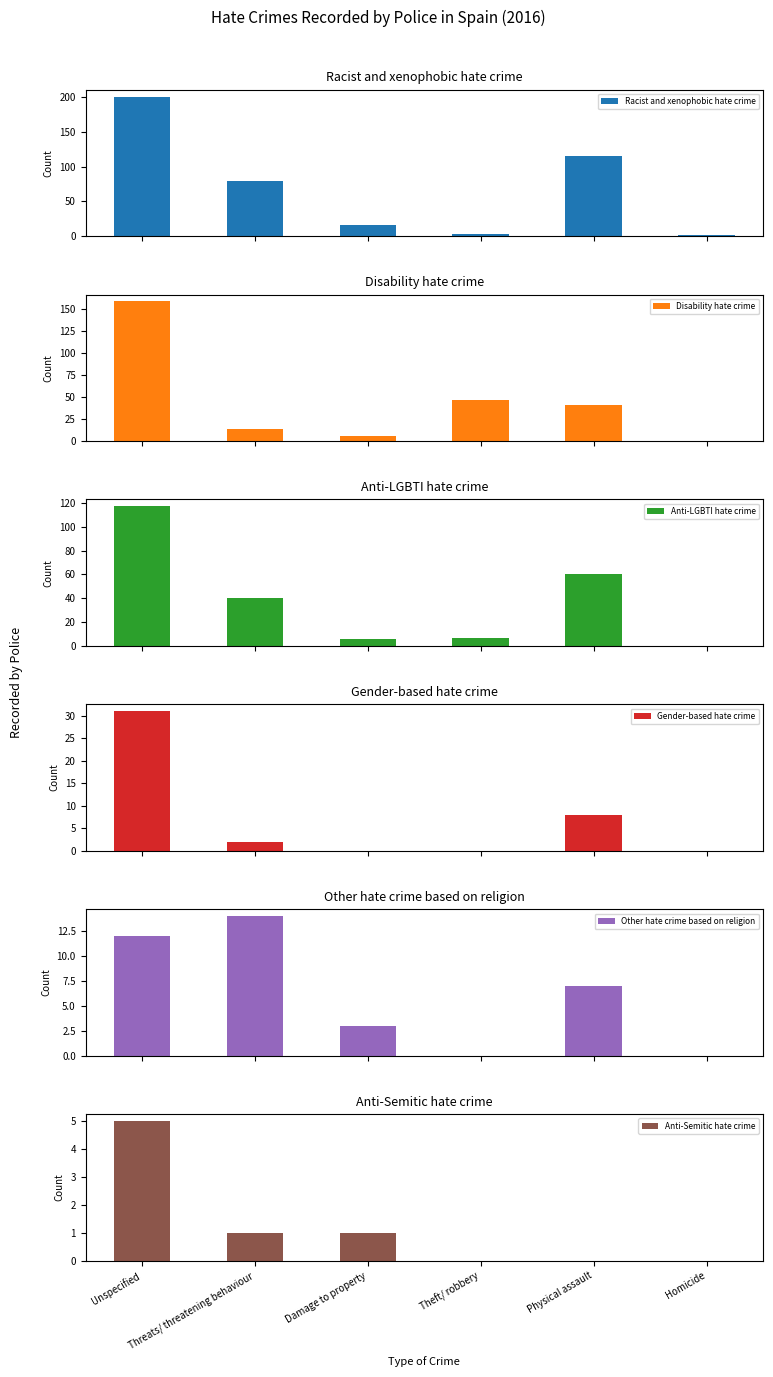

What is the highest value of the Racist and xenophobic hate crime series?

201